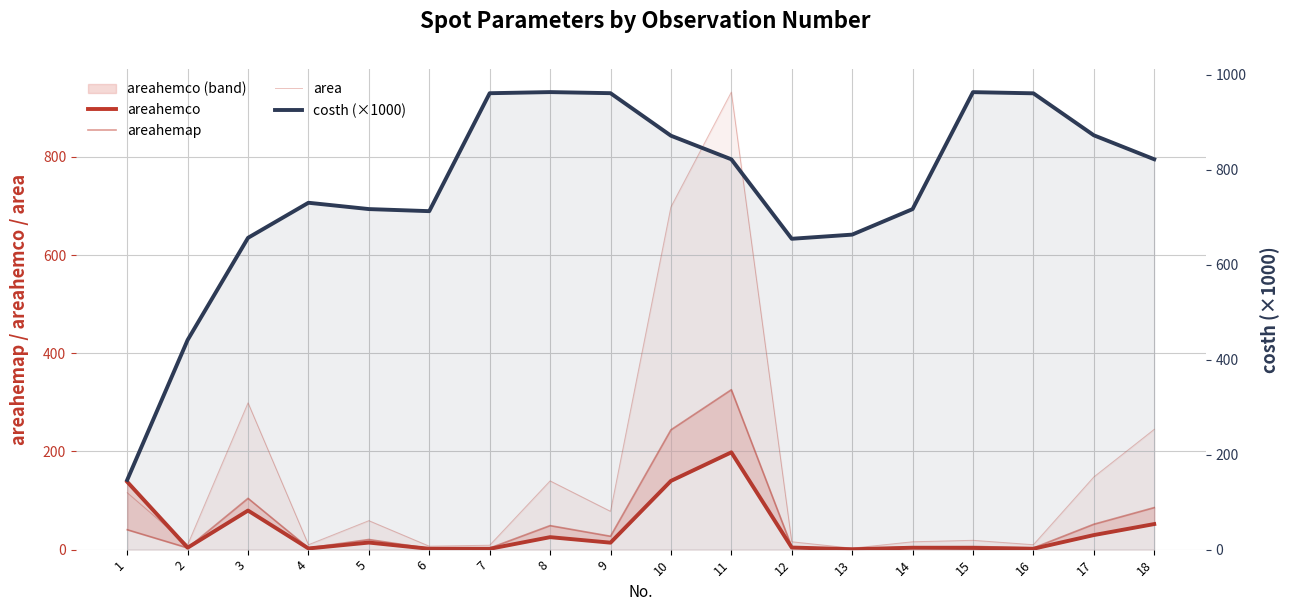

Where does the costh (×1000) series first go above 821?

7